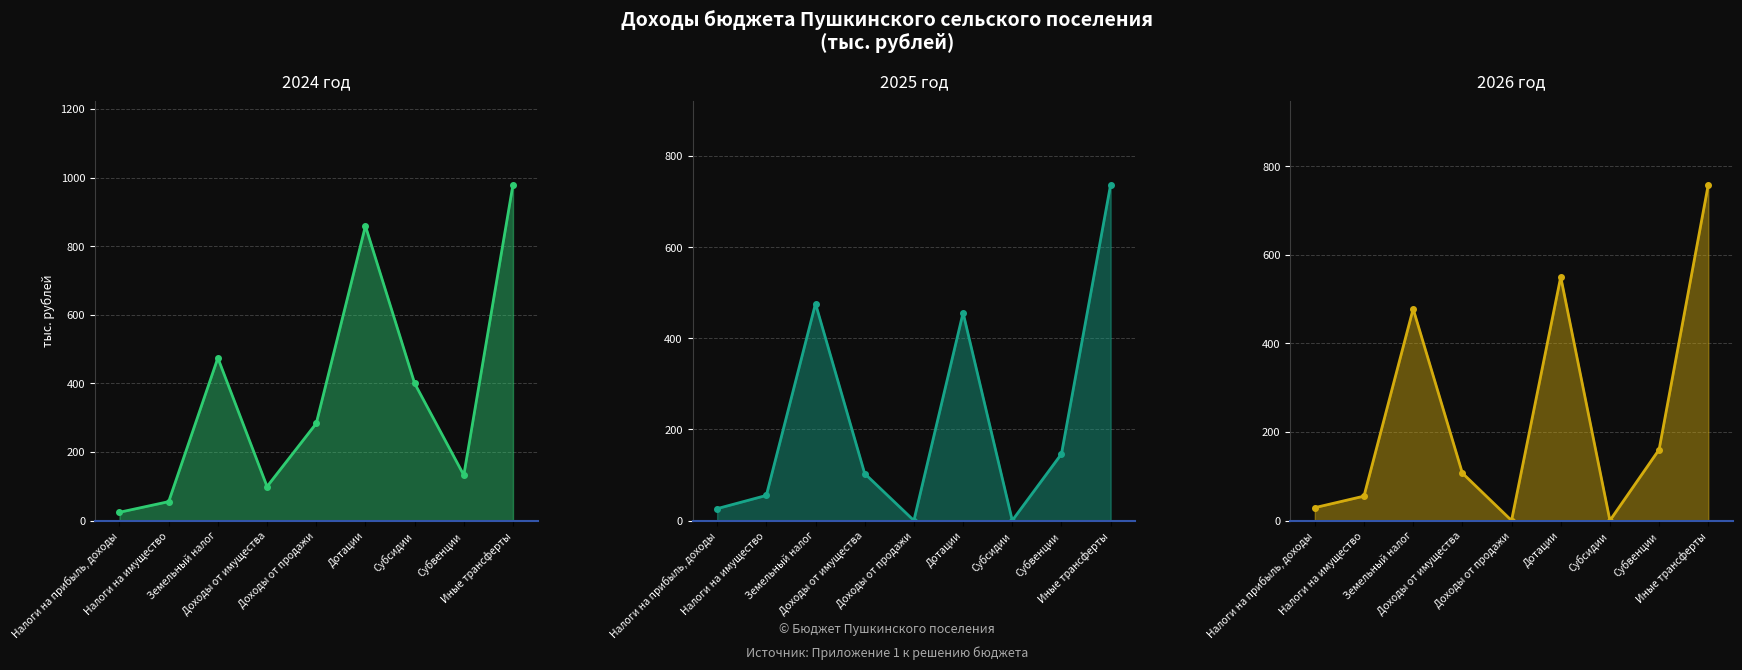

Where is the first local maximum for 2025 год line?

Земельный налог